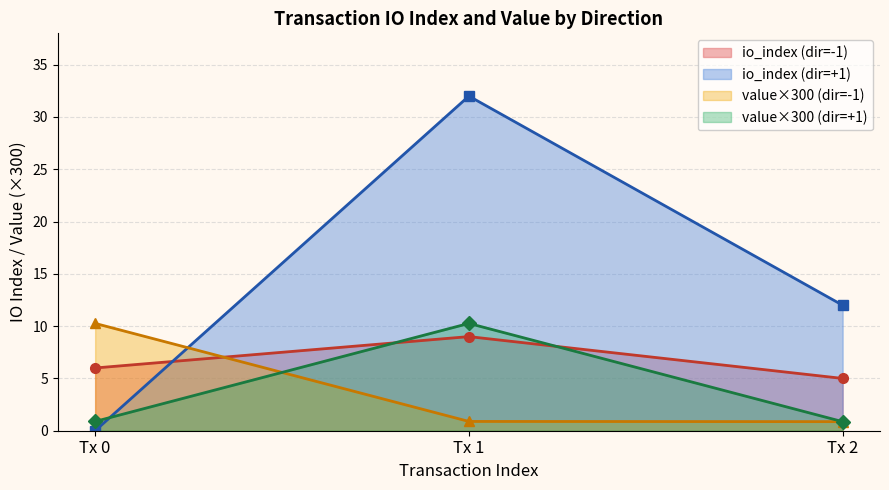

Reading left to right, extract all data points from this chart.

io_index (dir=-1): Tx 0=6.0	Tx 1=9.0	Tx 2=5.0
io_index (dir=+1): Tx 0=0.0	Tx 1=32.0	Tx 2=12.0
value×300 (dir=-1): Tx 0=10.3	Tx 1=0.9	Tx 2=0.9
value×300 (dir=+1): Tx 0=0.9	Tx 1=10.3	Tx 2=0.9